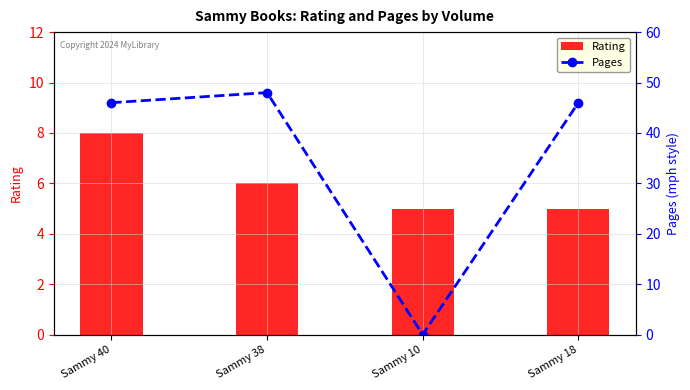

List the series in order of their peak value, highest first.

Pages, Rating